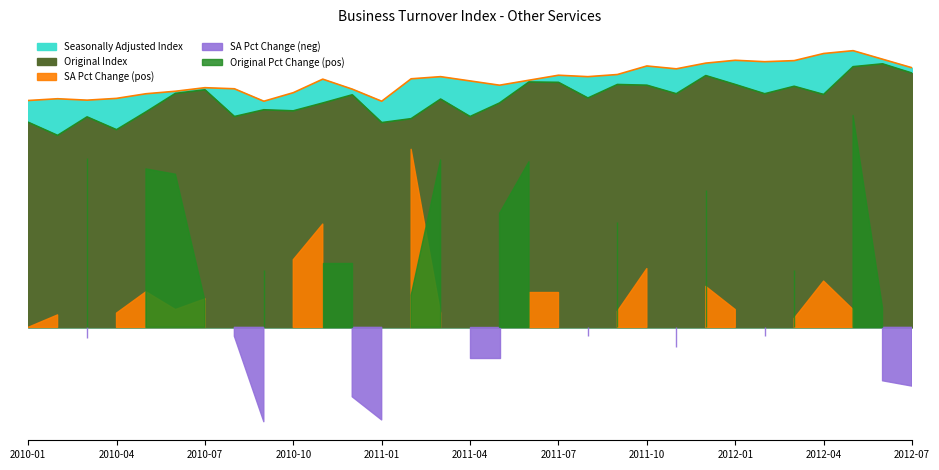

True or false: Seasonally Adjusted Index has a value of 63.7 at 2010-01.

True